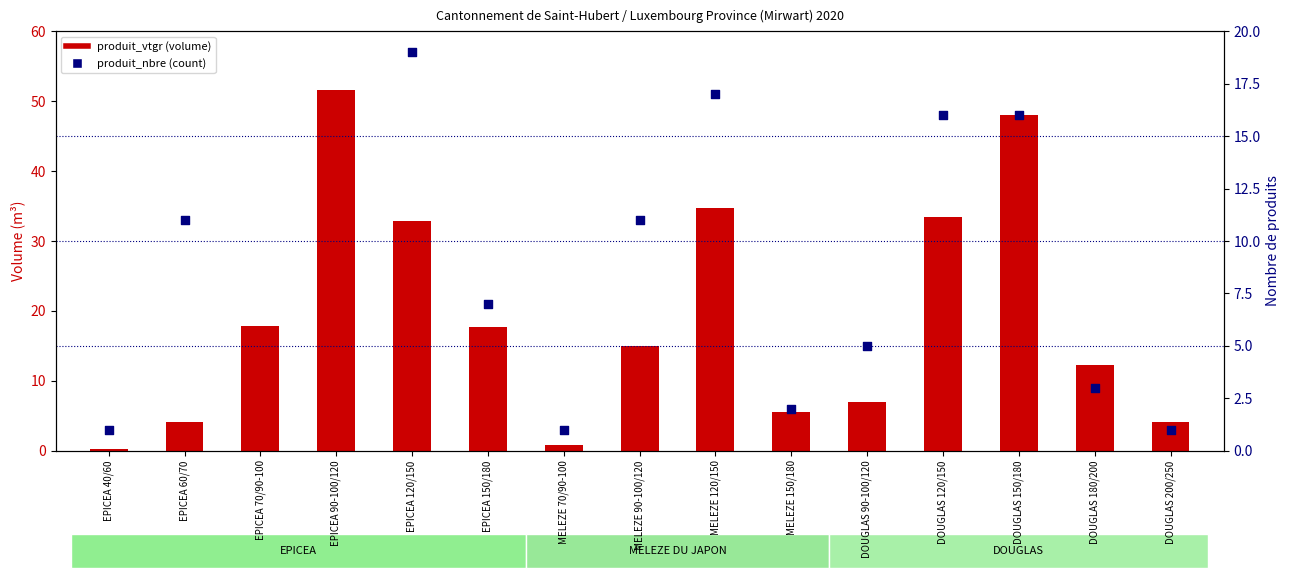

What are all the series names shown in the legend?

produit_vtgr (volume), produit_nbre (count)